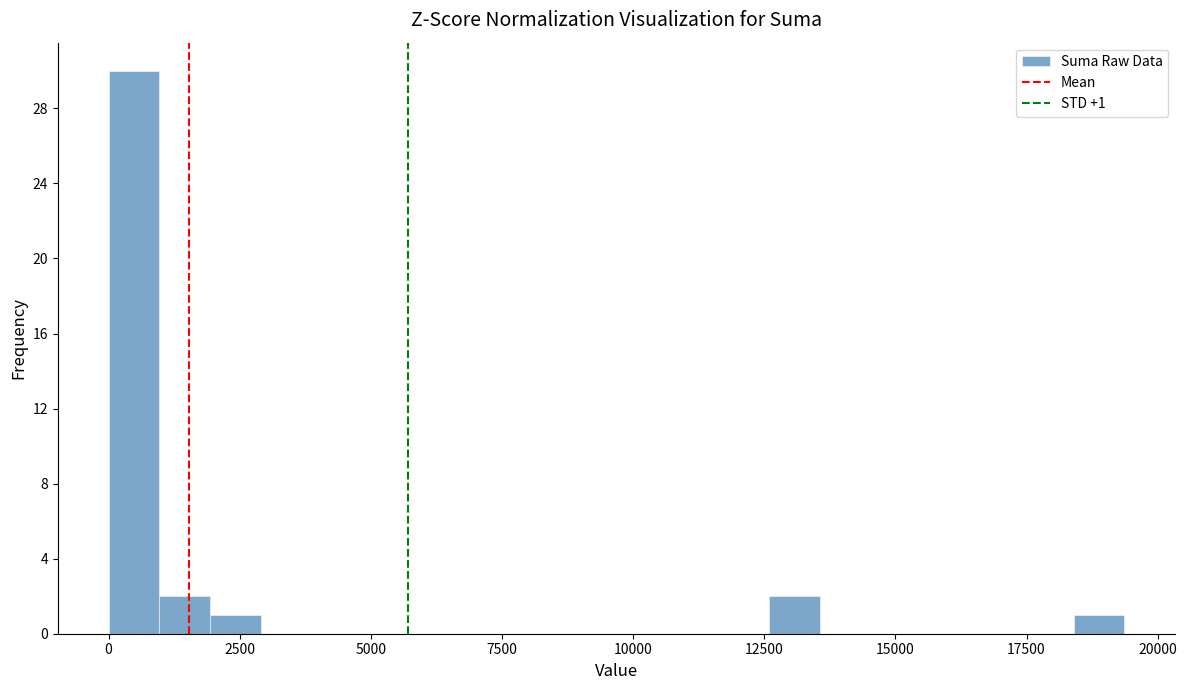

Read against the x-axis, roughly where is the centre of the tallest bar?

500